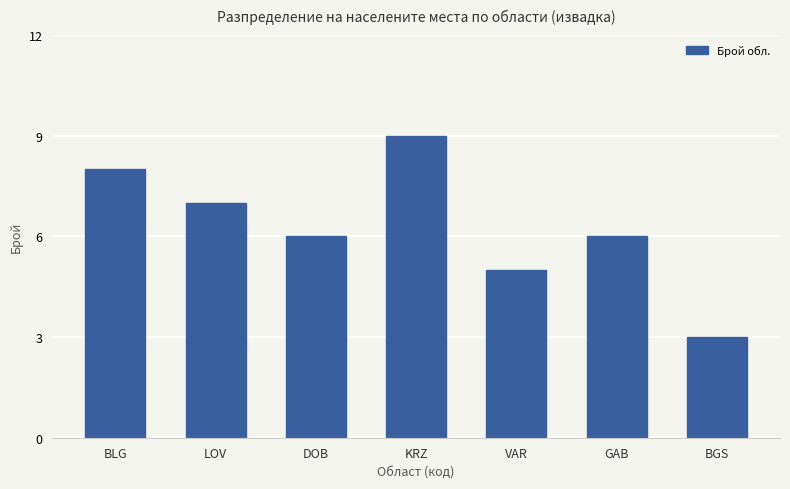

What position from the left is BGS?

7